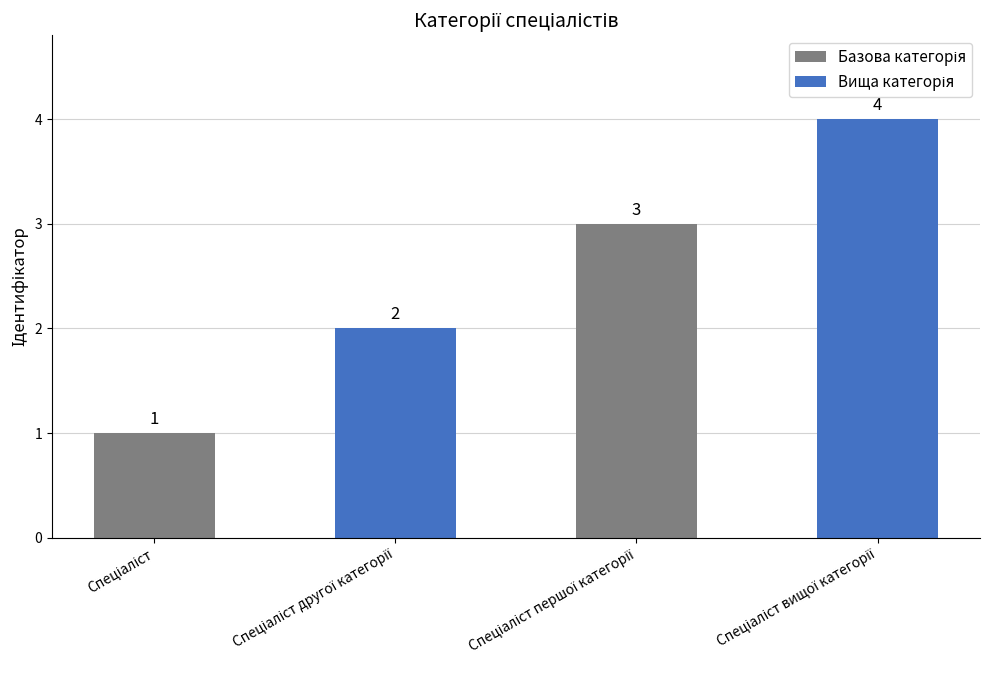

What is the smallest value displayed?

1